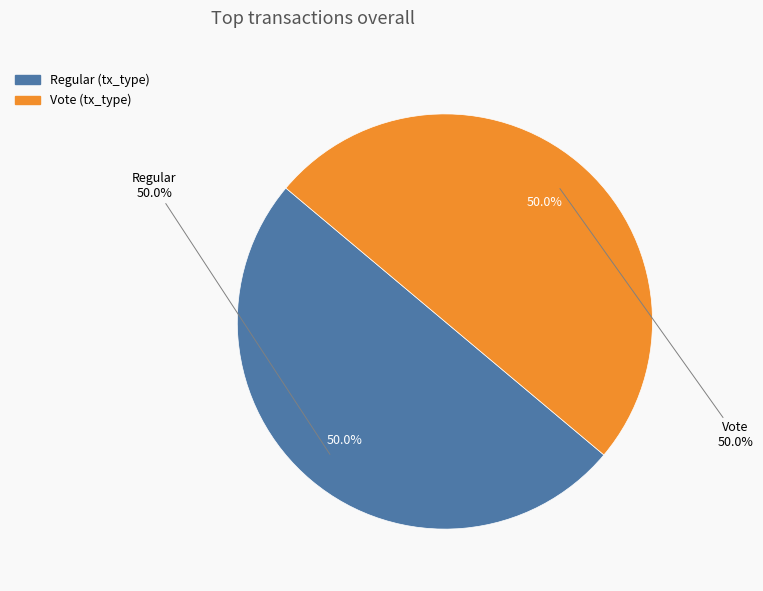

How many slices are in this pie chart?

2